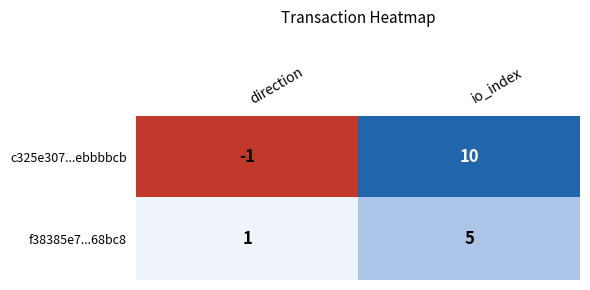

Which series has the largest range (max minus min)?

c325e307...ebbbbcb